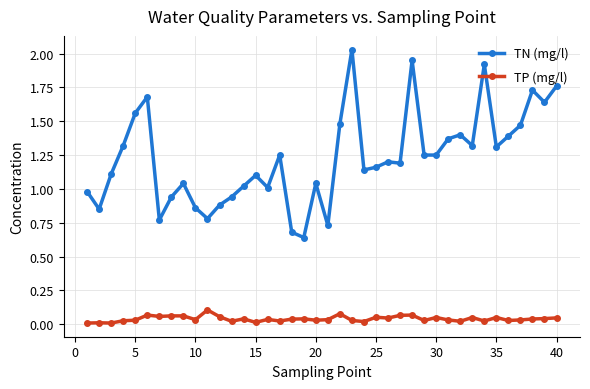

True or false: TP (mg/l) has more than 2 interior local peaks.

True